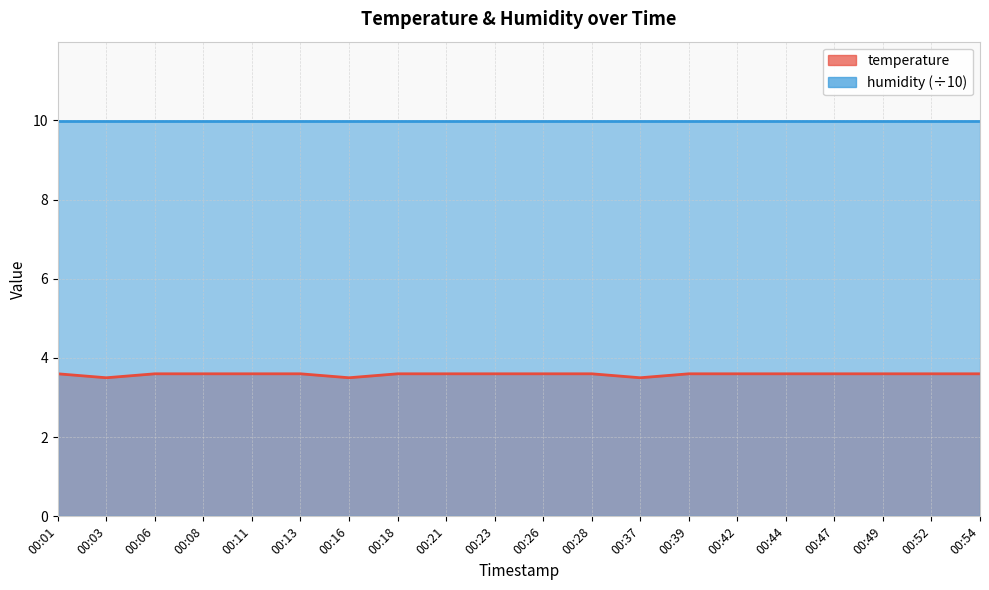

Rank the categories by value from lowest to highest.

00:03, 00:16, 00:37, 00:01, 00:06, 00:08, 00:11, 00:13, 00:18, 00:21, 00:23, 00:26, 00:28, 00:39, 00:42, 00:44, 00:47, 00:49, 00:52, 00:54